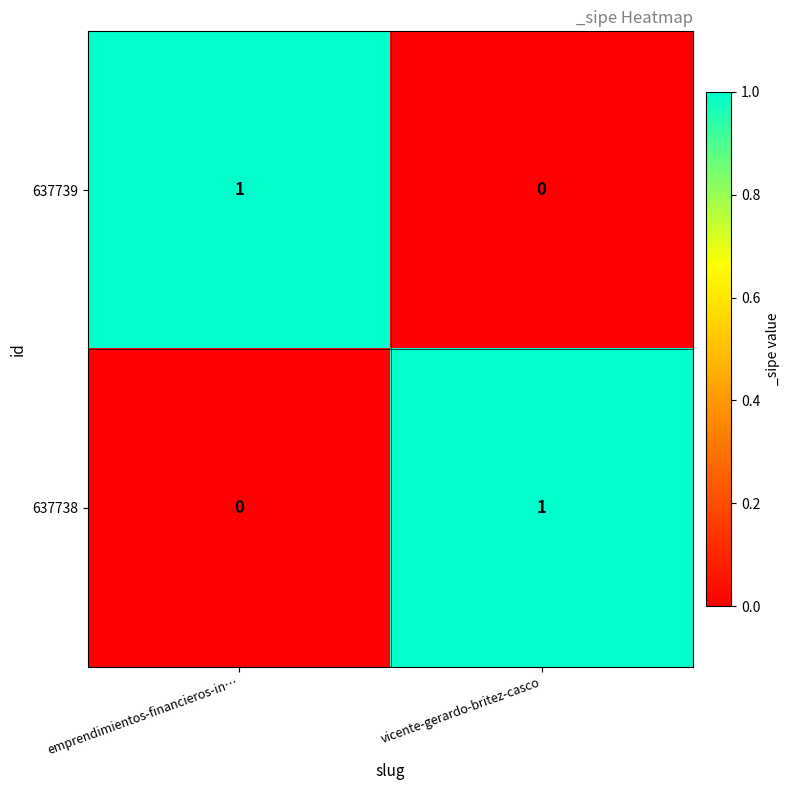

Reading right to left, extract all data points from this chart.

637739: vicente-gerardo-britez-casco=0	emprendimientos-financieros-in…=1
637738: vicente-gerardo-britez-casco=1	emprendimientos-financieros-in…=0